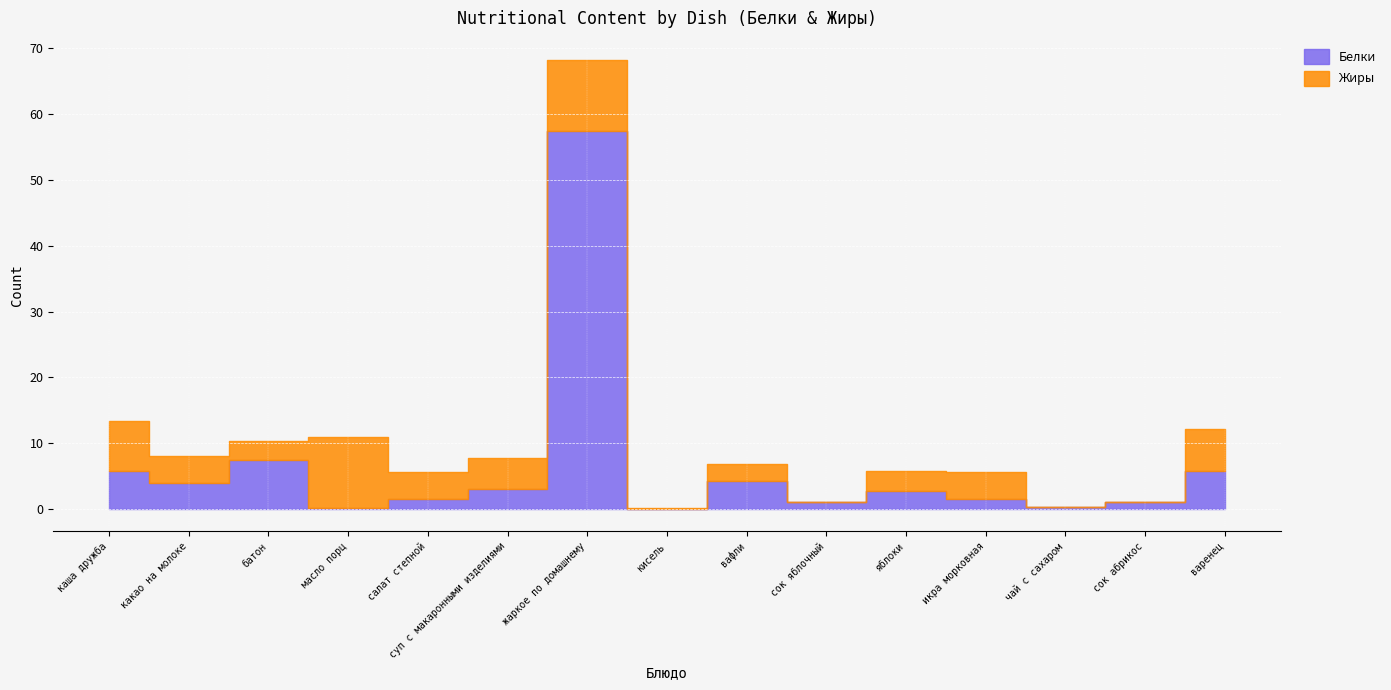

What are all the series names shown in the legend?

Белки, Жиры